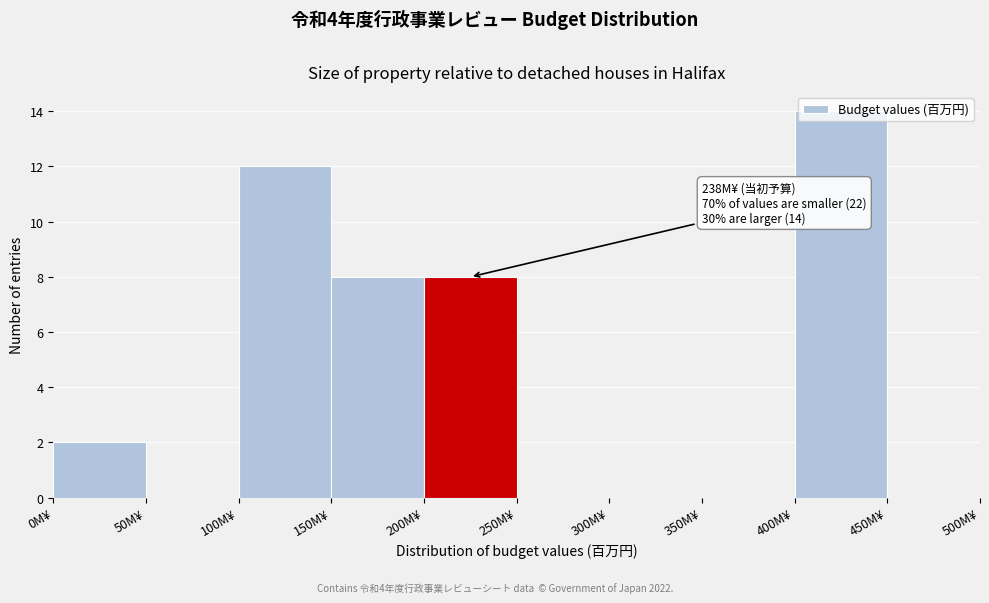

Over which range of the x-axis is the bar tallest?

400 to 450